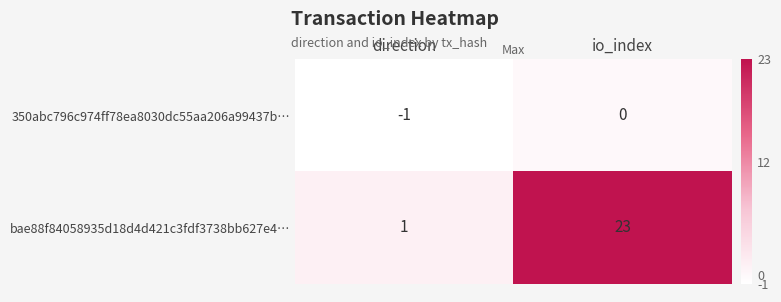

Reading left to right, extract all data points from this chart.

350abc796c974ff78ea8030dc55aa206a99437b…: direction=-1	io_index=0
bae88f84058935d18d4d421c3fdf3738bb627e4…: direction=1	io_index=23